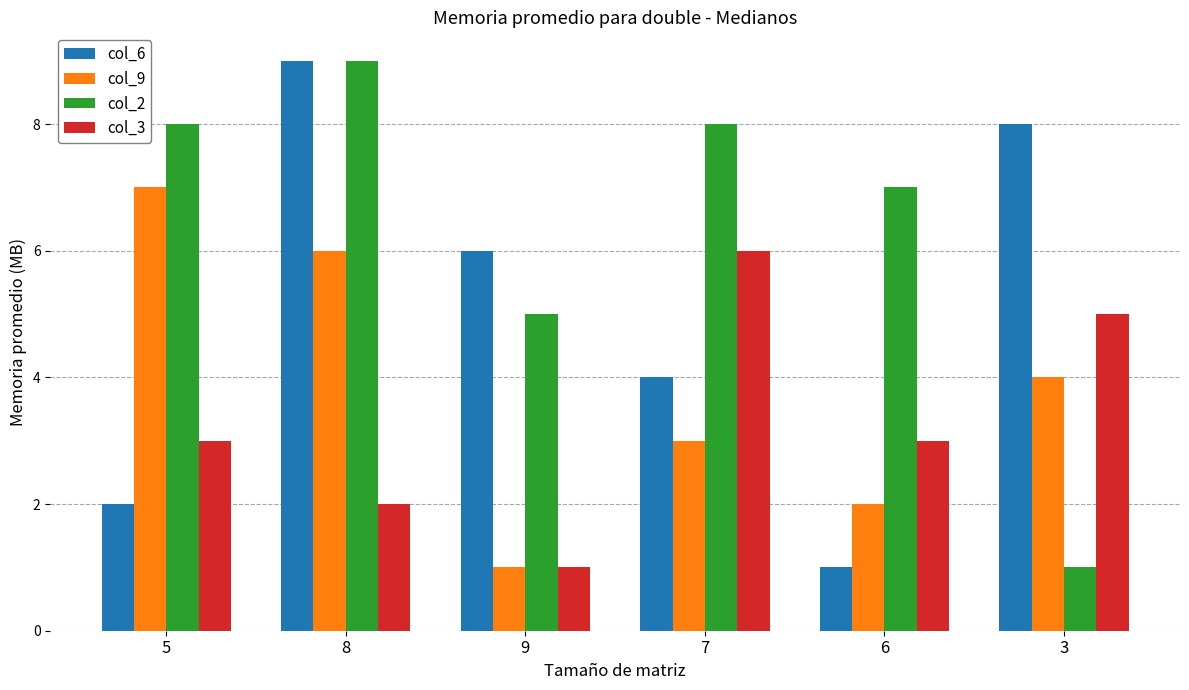

What is the label of the 1st bar from the left?

5